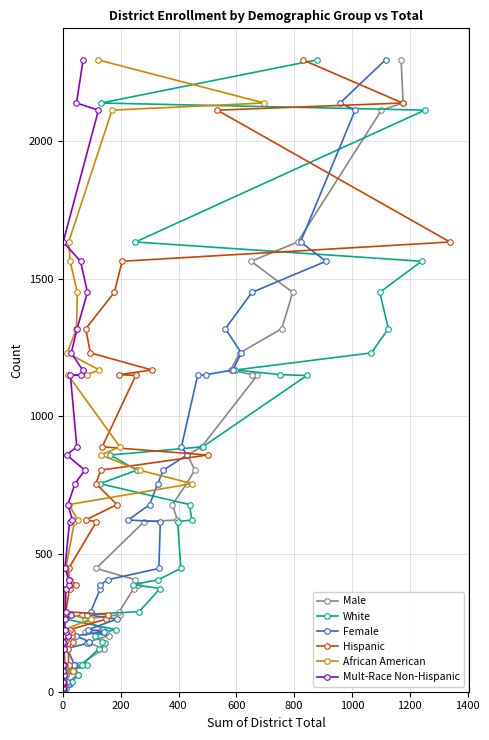

Does the chart have visible grid lines?

Yes